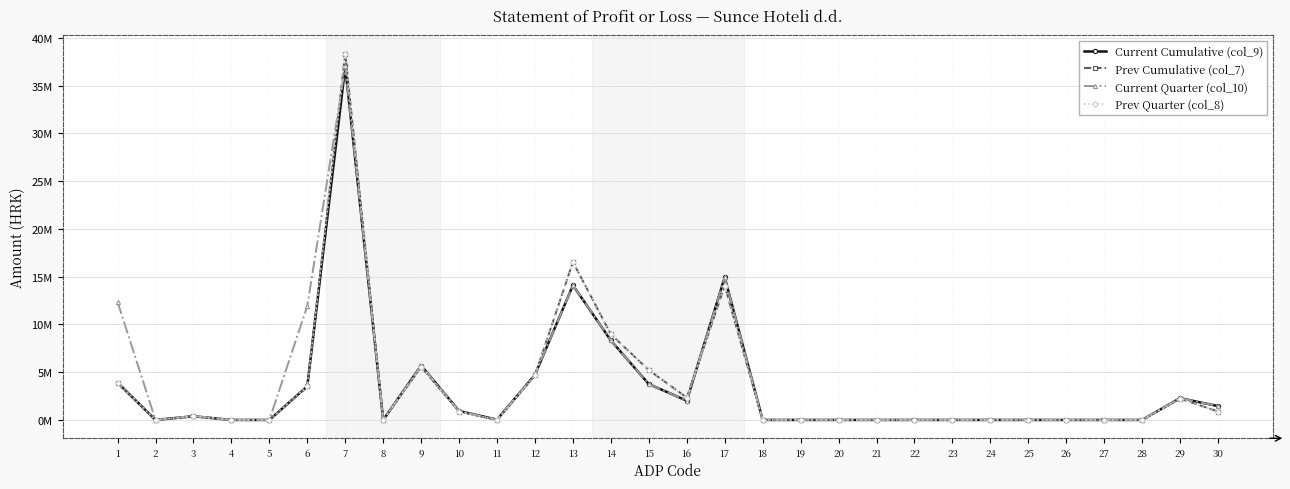

Does the chart have visible grid lines?

Yes